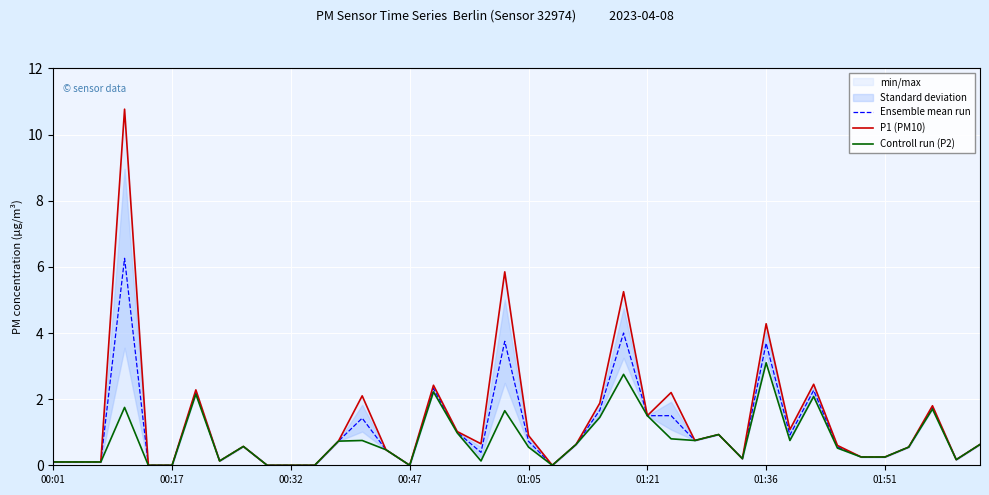

Is it true that Ensemble mean run equals 3.8 at 19?

True